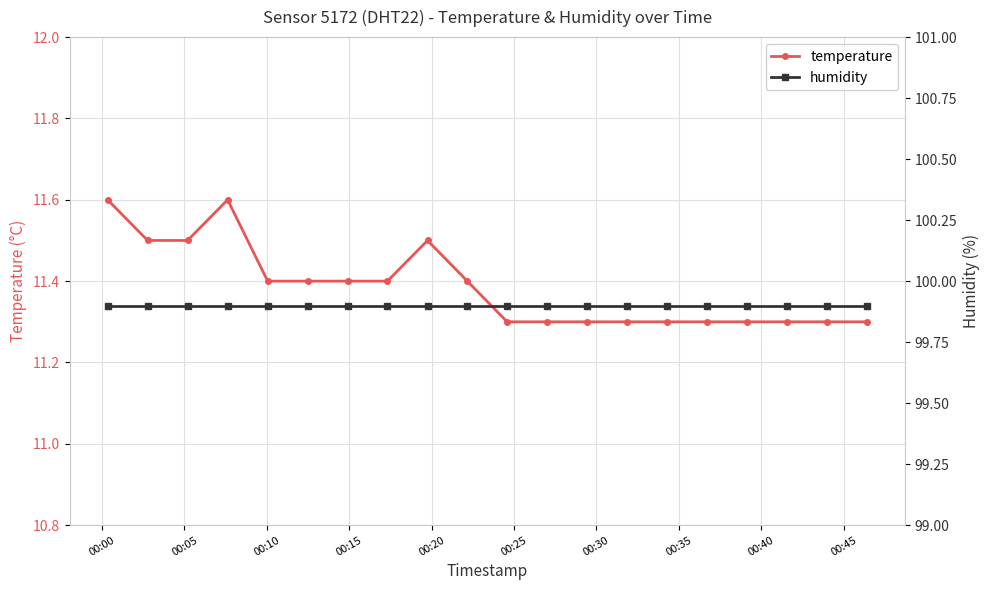

True or false: temperature and humidity cross at least once.

False